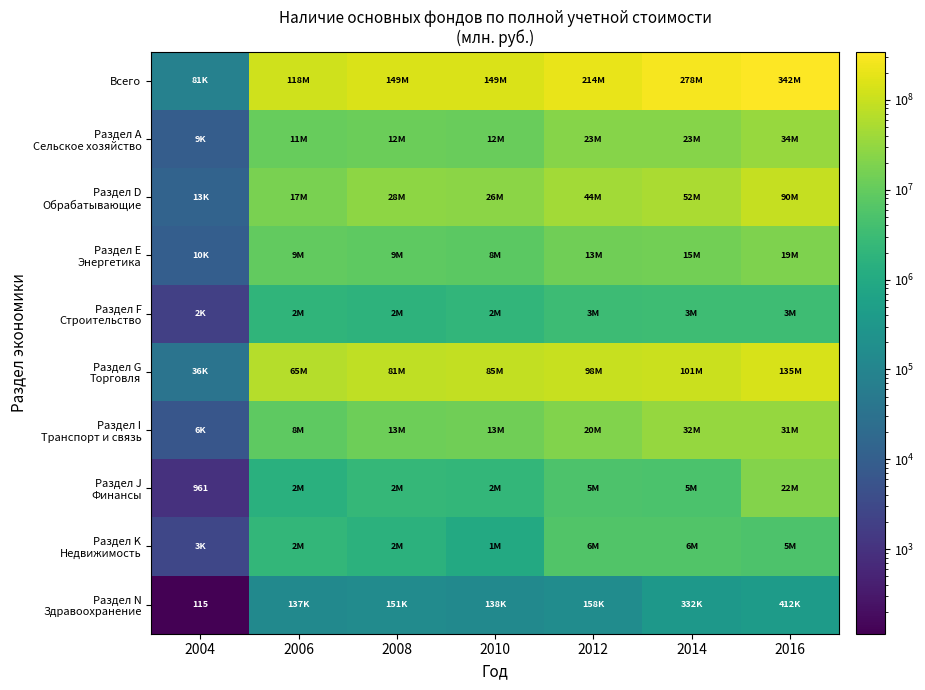

What is the lowest value of the Всего series?

80893